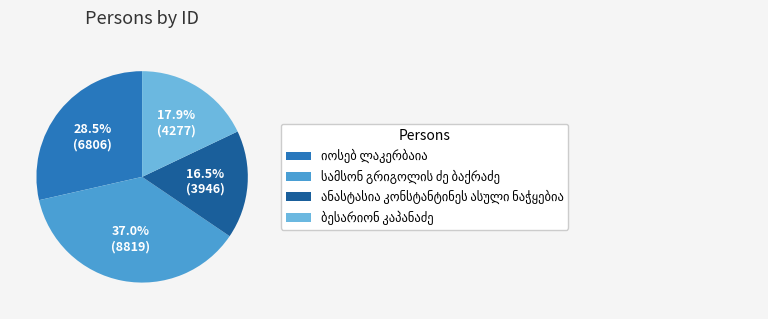

Does any single category account for the majority?

No